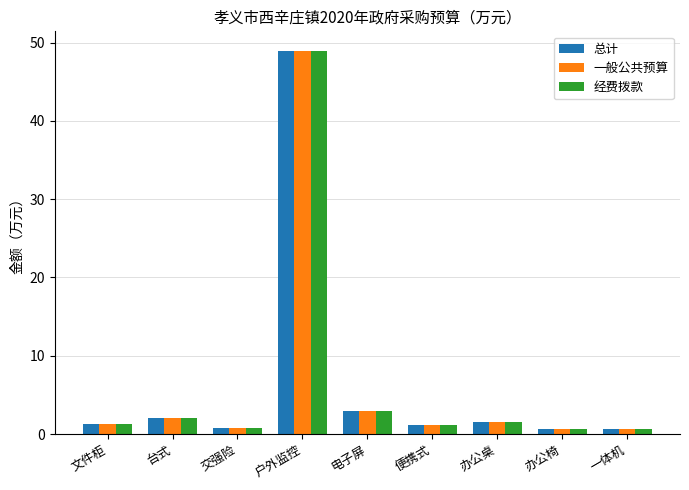

What is the approximate value of 一般公共预算 at 办公桌?

1.5